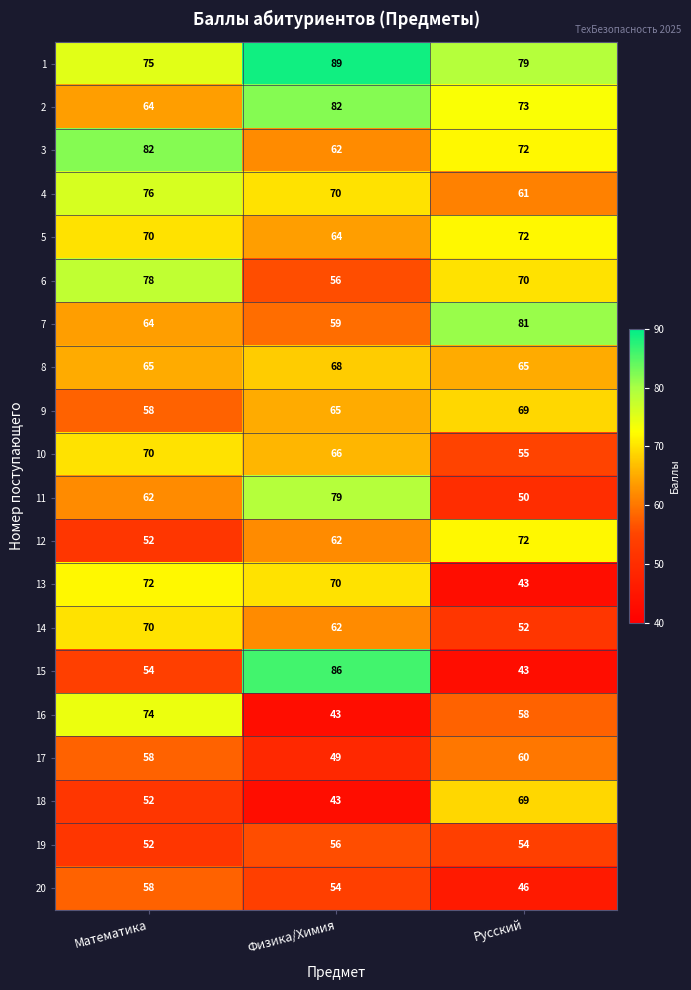

Where does the 14 series first go above 62?

Математика